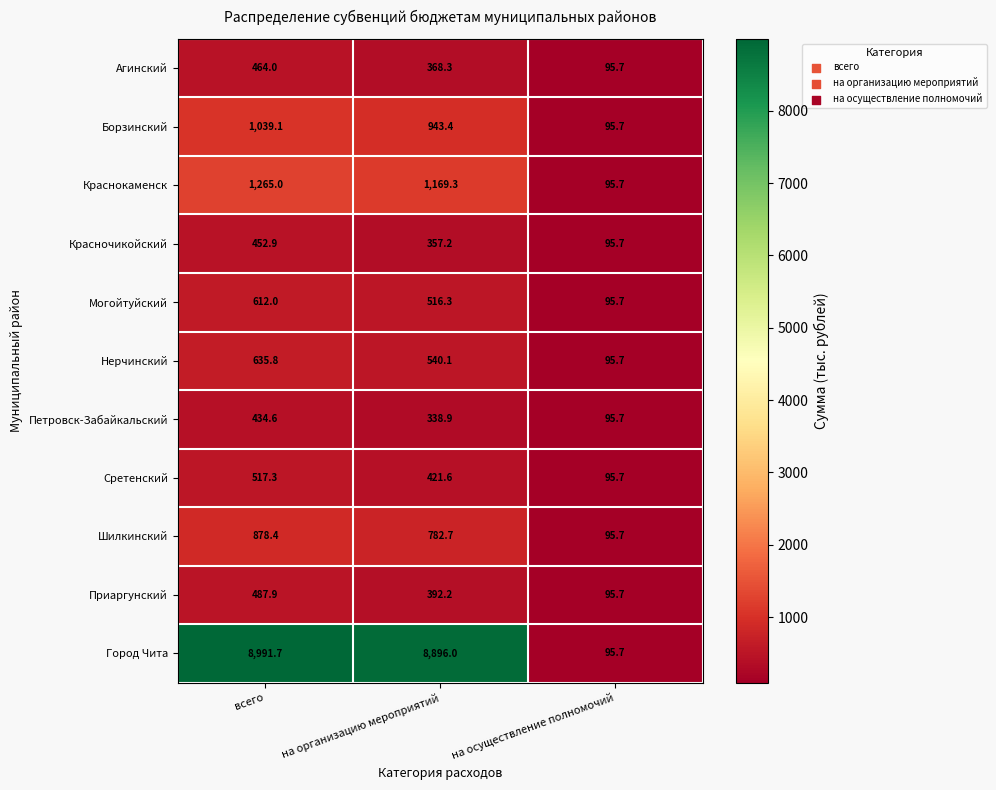

True or false: Агинский has a value of 368.3 at на организацию мероприятий.

True